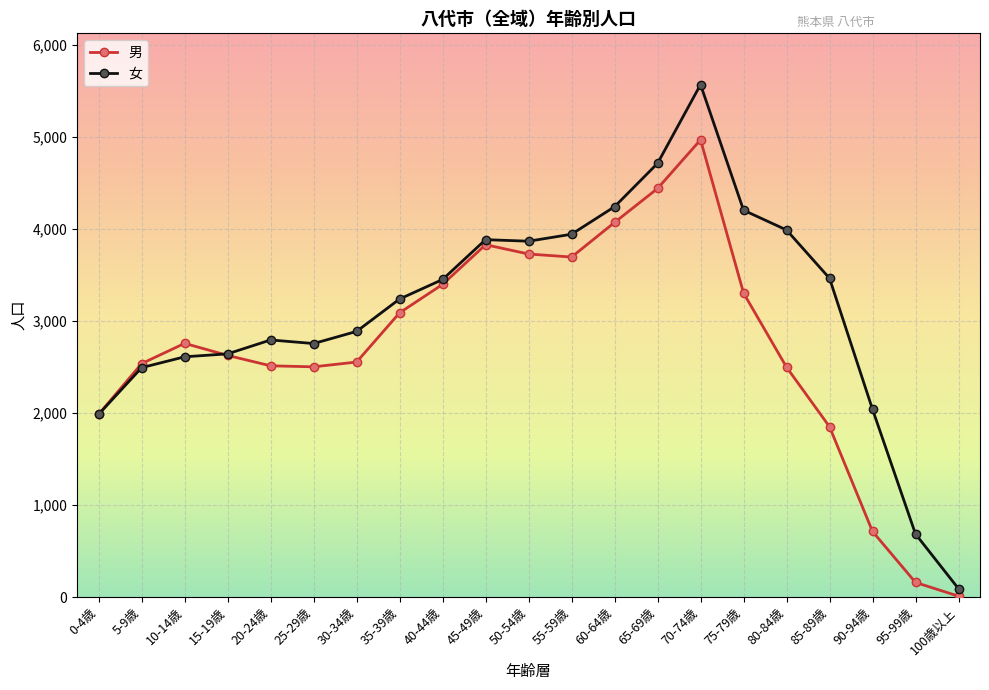

What is the sum of all 男 values?

57250